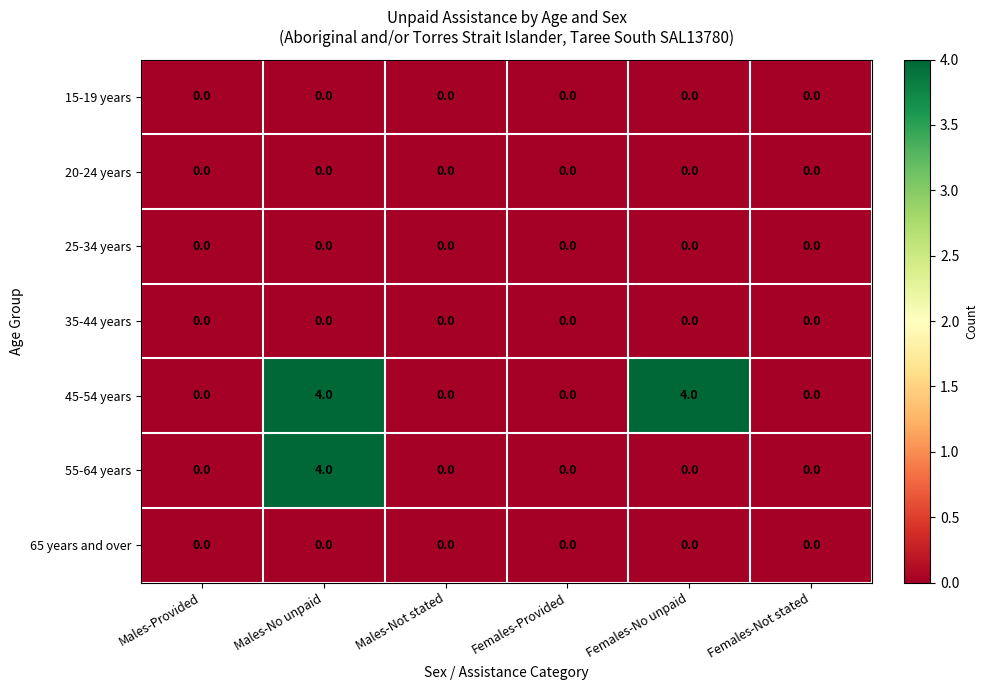

At which category is the sum across all series the highest?

Males-No unpaid